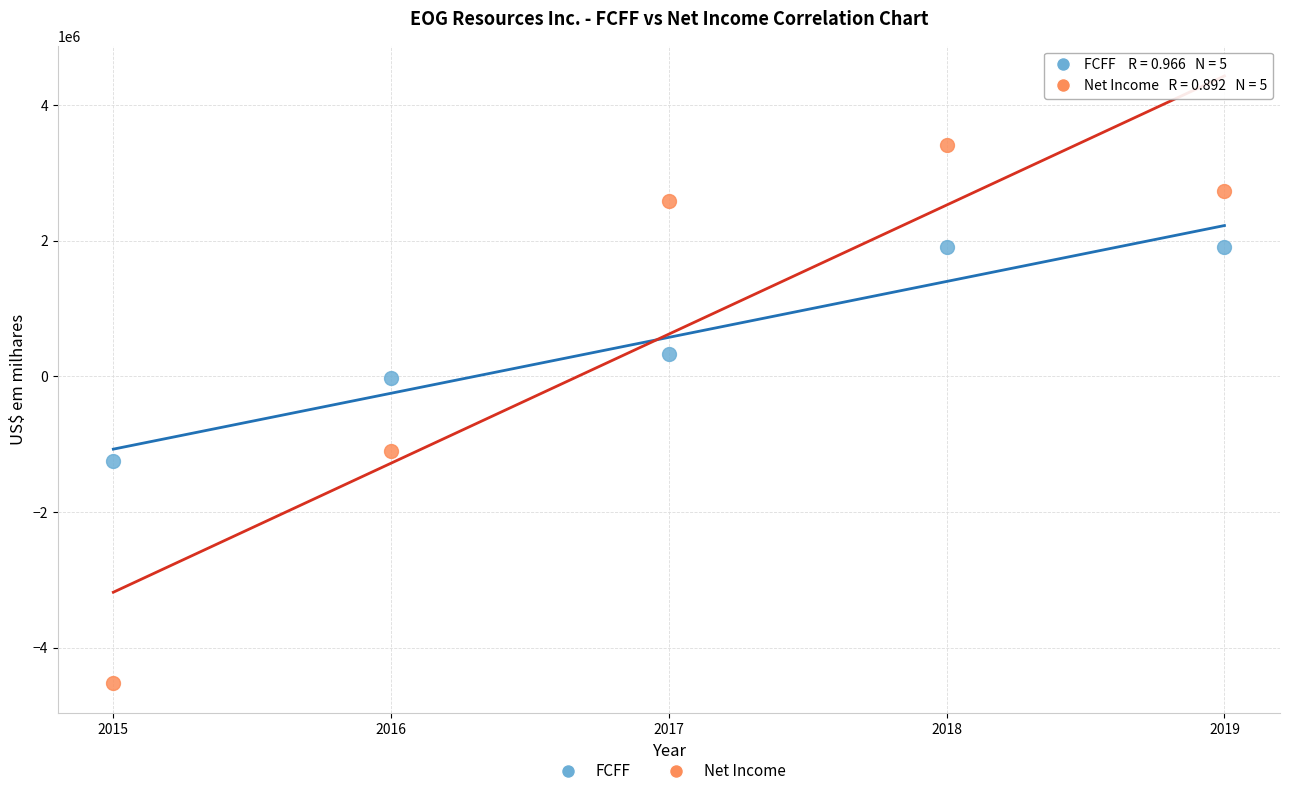

Which series has the largest Y range (max minus min)?

Net Income